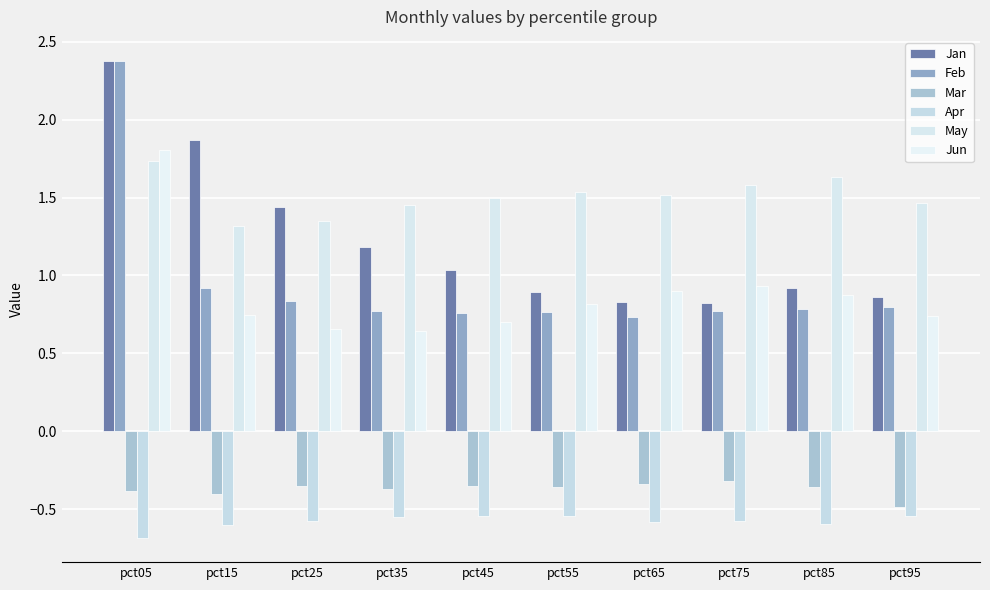

At which category is the sum across all series the highest?

pct05